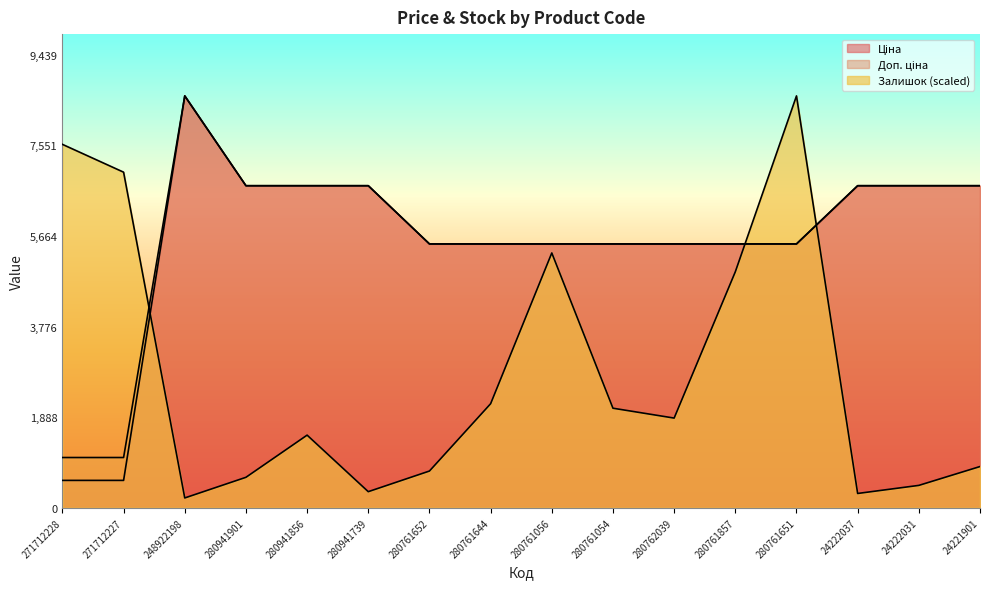

What is the spread (max minus min) of values at 280941739?

6373.7